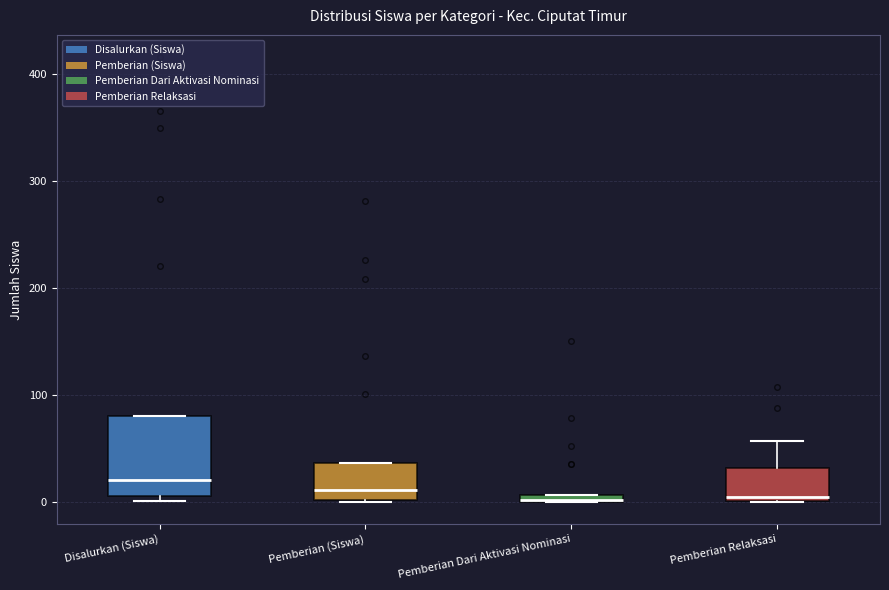

Where does the median line of the box for Disalurkan (Siswa) sit on the y-axis? The values are not printed on the chart, so give them approximately, as read against the axis.

20